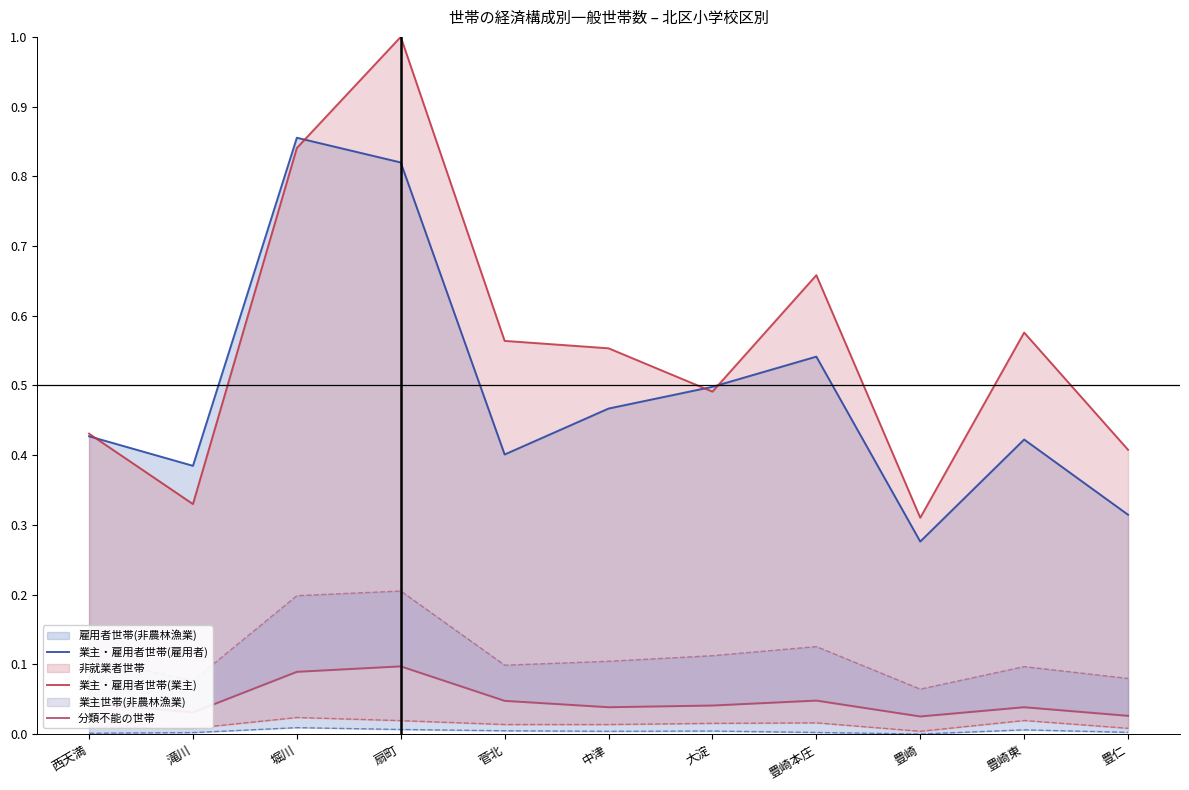

True or false: 業主・雇用者世帯(雇用者) and 分類不能の世帯 cross at least once.

False